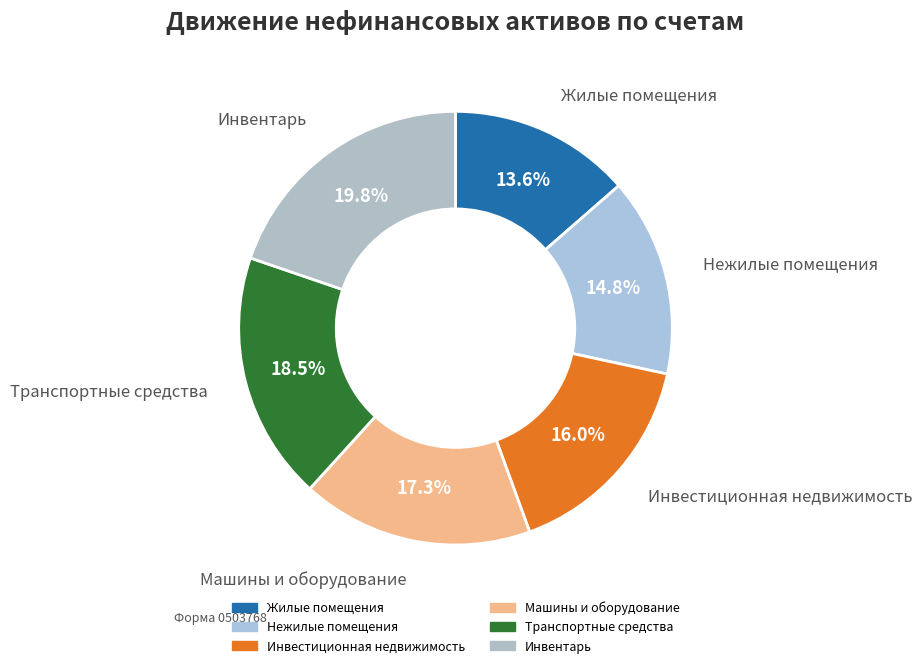

Is it true that Инвестиционная недвижимость is 8% of the pie?

False